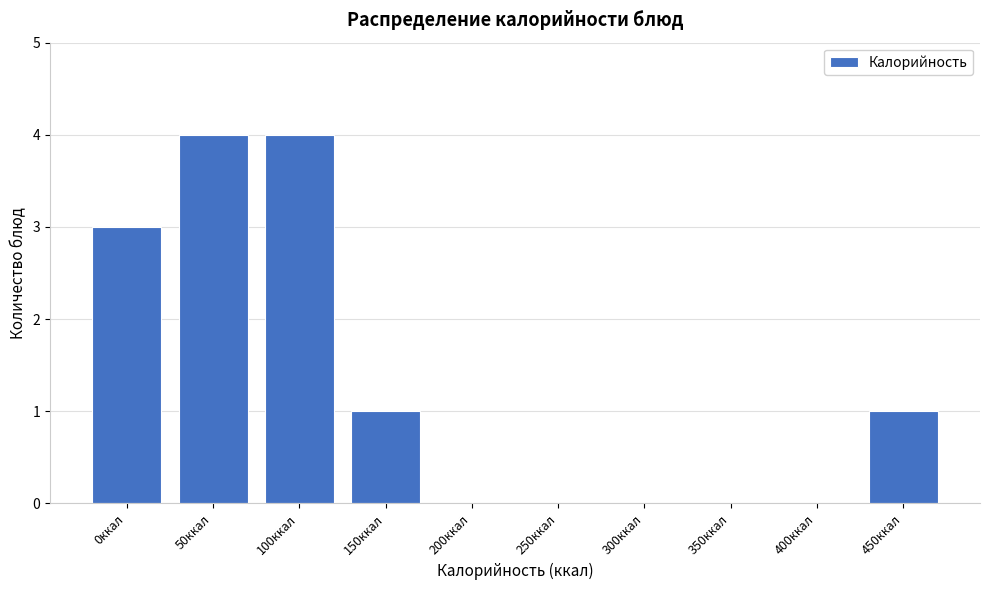

Reading left to right, what are all the values shown in this chart?

0ккал=3	50ккал=4	100ккал=4	150ккал=1	200ккал=0	250ккал=0	300ккал=0	350ккал=0	400ккал=0	450ккал=1